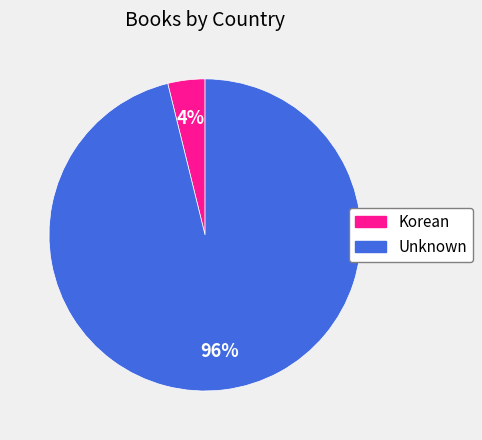

Is the sum of Korean and Unknown greater than half?

Yes